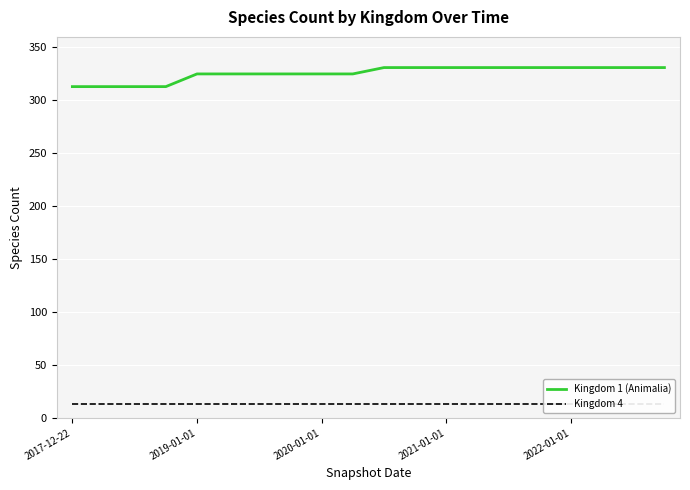

How many lines are shown in the chart?

2